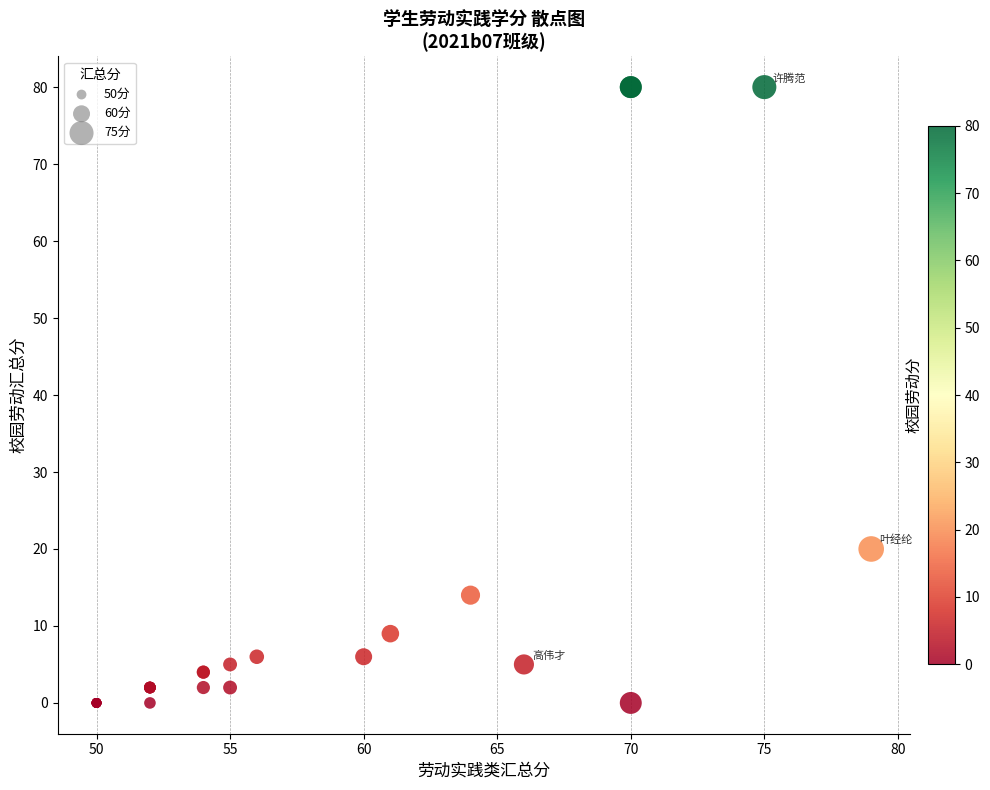

What Y value in the scatter plot is closest to 40?

20